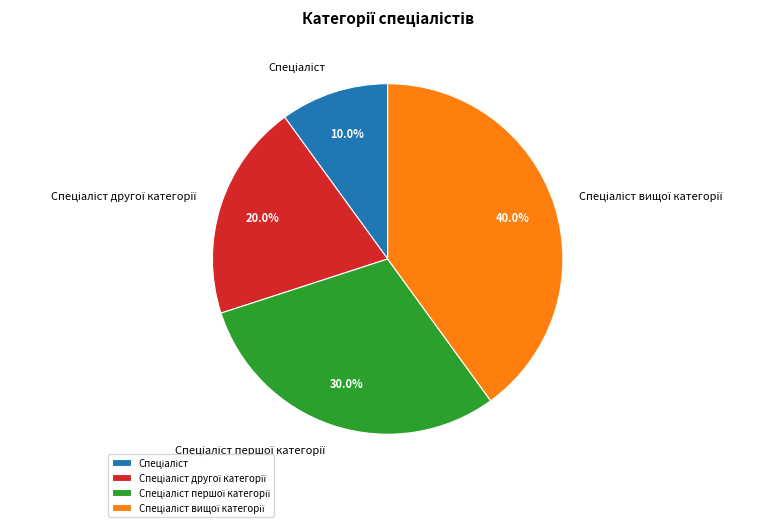

Is there a majority slice in this chart?

No